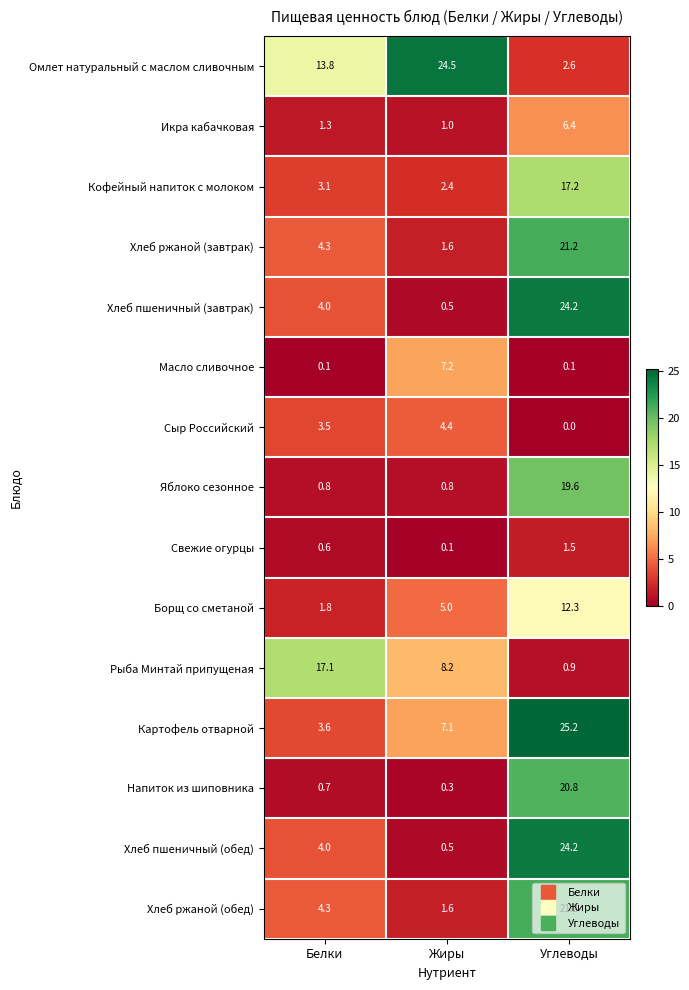

At which label is Хлеб ржаной (обед) closest to 11?

Белки